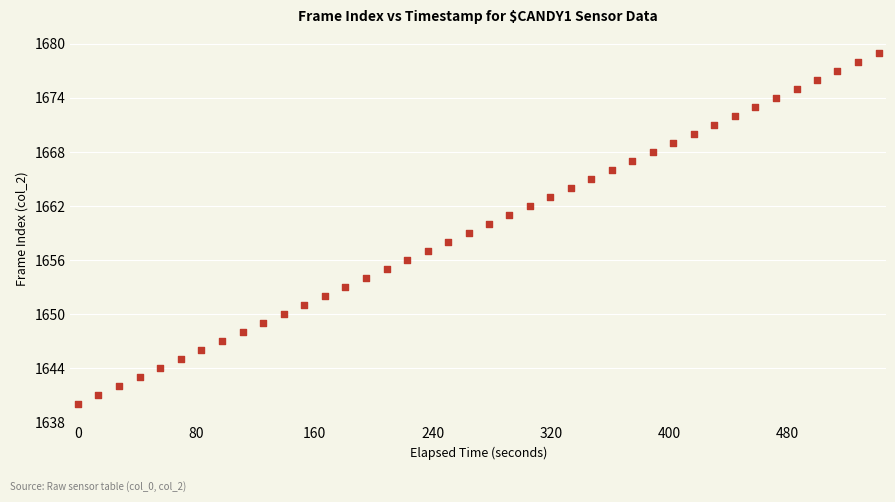

What is the range of Y values (max minus min)?

39